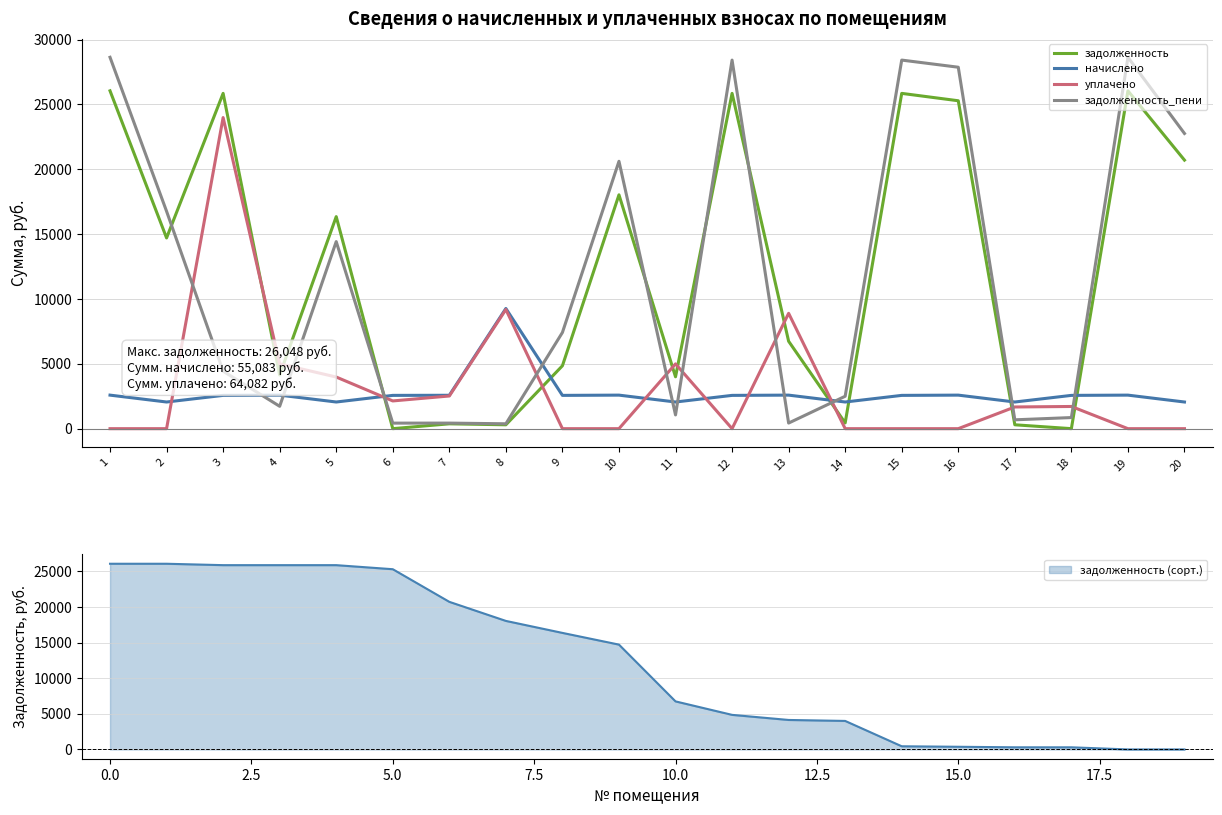

Reading left to right, transcribe all the data shown in this chart.

задолженность: 1=26047.9	2=14704.8	3=25851.6	4=4135.1	5=16347.9	6=0.0	7=374.2	8=298.8	9=4850.2	10=18029.5	11=3998.8	12=25851.6	13=6739.9	14=443.9	15=25851.6	16=25282.2	17=299.0	18=0.6	19=26047.9	20=20704.8
начислено: 1=2585.7	2=2055.3	3=2566.2	4=2585.7	5=2055.3	6=2566.2	7=2574.0	8=9265.9	9=2566.2	10=2585.7	11=2055.3	12=2566.2	13=2585.7	14=2055.3	15=2566.2	16=2585.7	17=2055.3	18=2566.2	19=2585.7	20=2055.3
уплачено: 1=0.0	2=0.0	3=23986.2	4=4997.0	5=3981.0	6=2138.0	7=2519.2	8=9188.5	9=0.0	10=0.0	11=4995.3	12=0.0	13=8893.7	14=0.0	15=0.0	16=0.0	17=1672.0	18=1711.0	19=0.0	20=0.0
задолженность_пени: 1=28633.6	2=16760.1	3=4431.6	4=1723.8	5=14422.3	6=427.4	7=429.0	8=376.2	9=7416.4	10=20615.2	11=1058.8	12=28417.8	13=431.9	14=2499.2	15=28417.8	16=27867.9	17=682.3	18=855.8	19=28633.6	20=22760.1